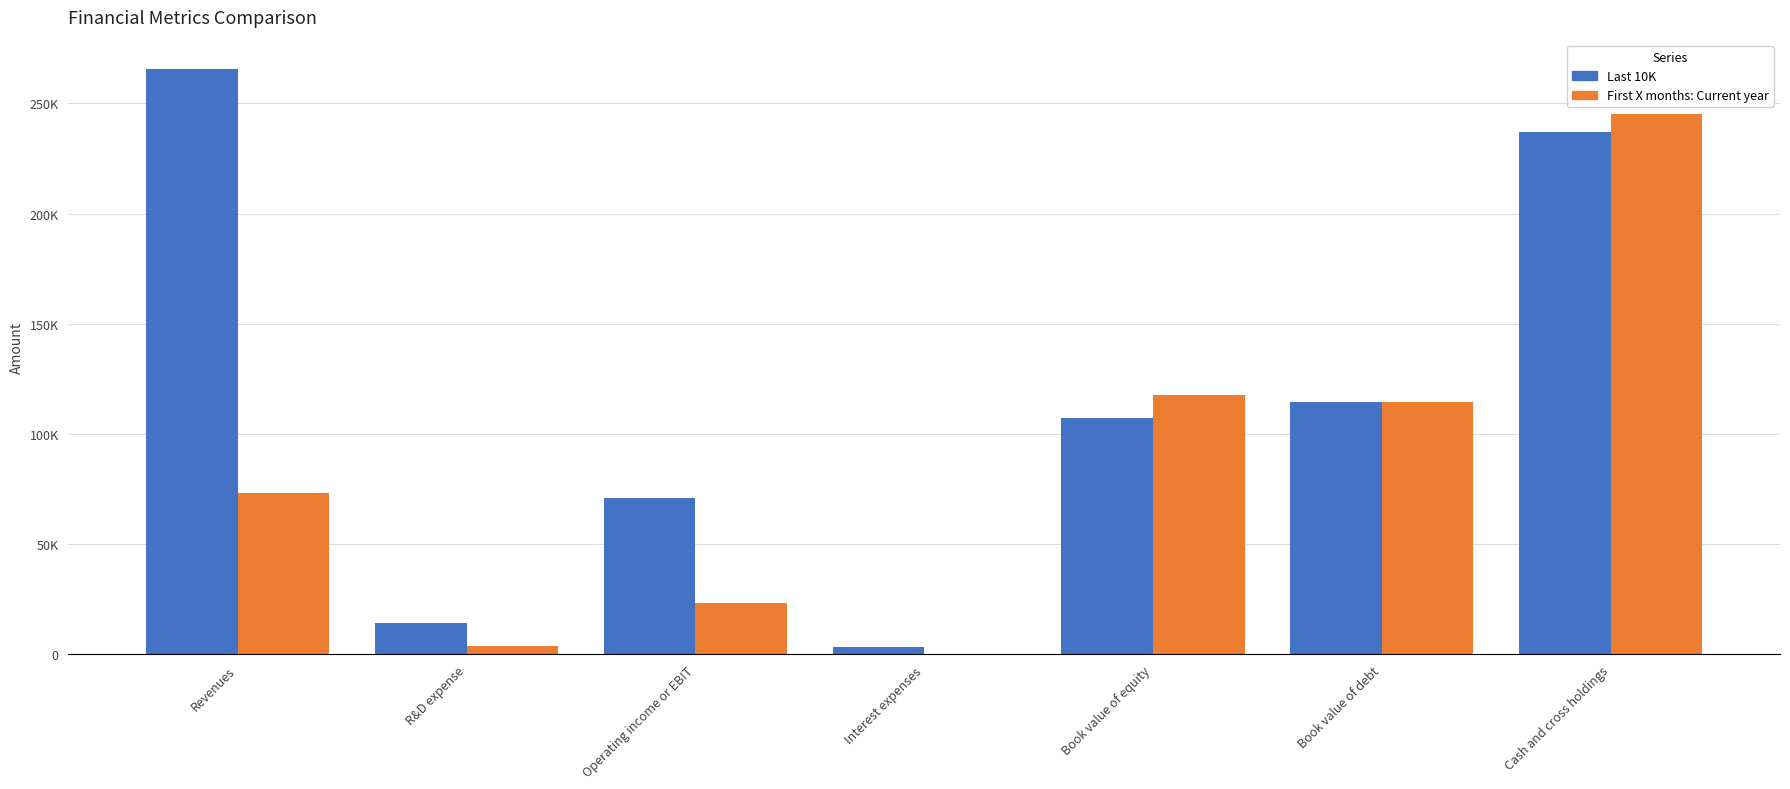

What are all the series names shown in the legend?

Last 10K, First X months: Current year